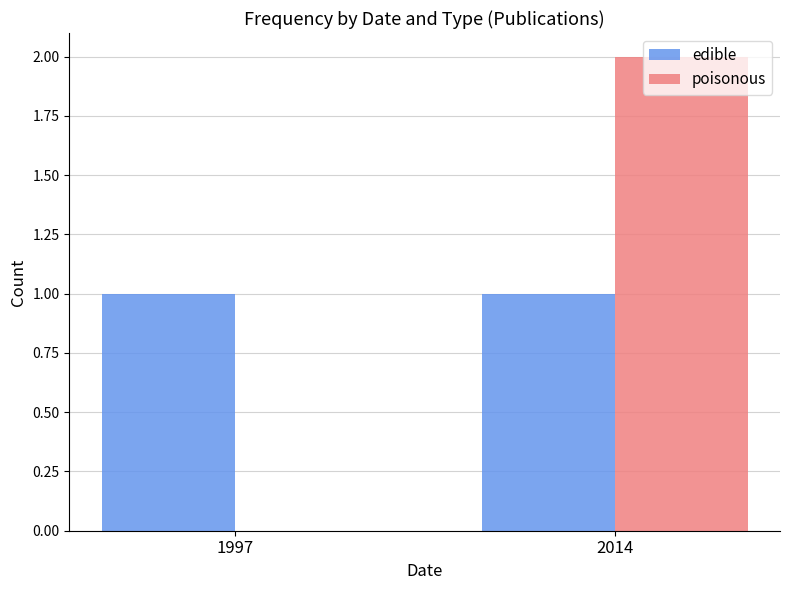

What is the highest value of the poisonous series?

2